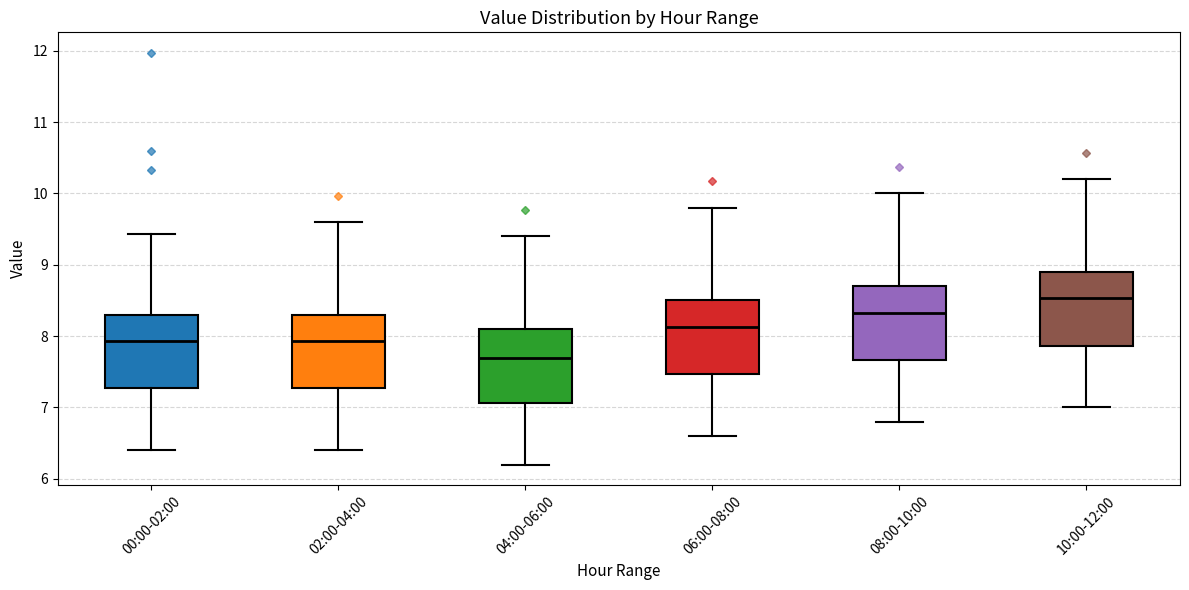

Reading left to right, read every box against the y-axis: the position of its median line, the range the box covers, and the ends of its whiskers. The values are not printed on the chart, so give them approximately, as read against the axis.

00:00-02:00: median 7.9, box 7.3 to 8.3, whiskers 6.4 to 9.4
02:00-04:00: median 7.9, box 7.3 to 8.3, whiskers 6.4 to 9.6
04:00-06:00: median 7.7, box 7.1 to 8.1, whiskers 6.2 to 9.4
06:00-08:00: median 8.1, box 7.5 to 8.5, whiskers 6.6 to 9.8
08:00-10:00: median 8.3, box 7.7 to 8.7, whiskers 6.8 to 10.0
10:00-12:00: median 8.5, box 7.9 to 8.9, whiskers 7.0 to 10.2